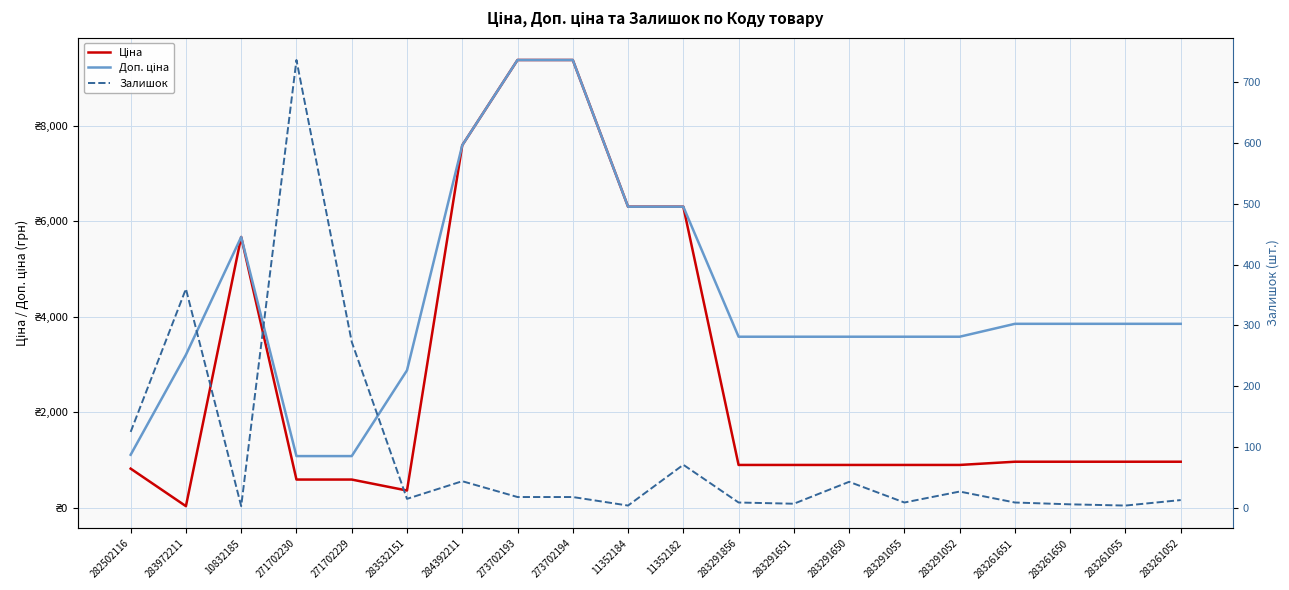

At which label is Залишок closest to 369?

283972211